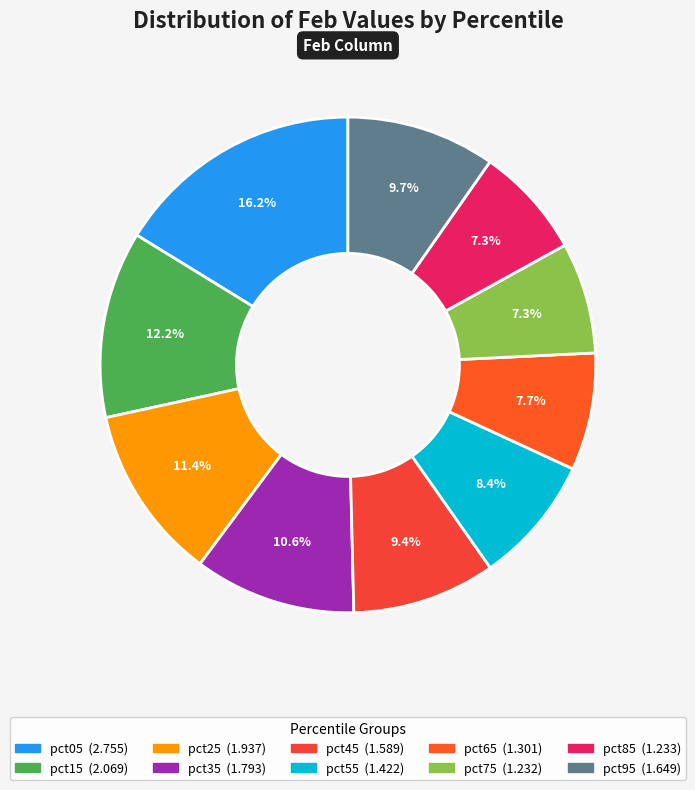

Which category has the biggest portion of the pie?

pct05